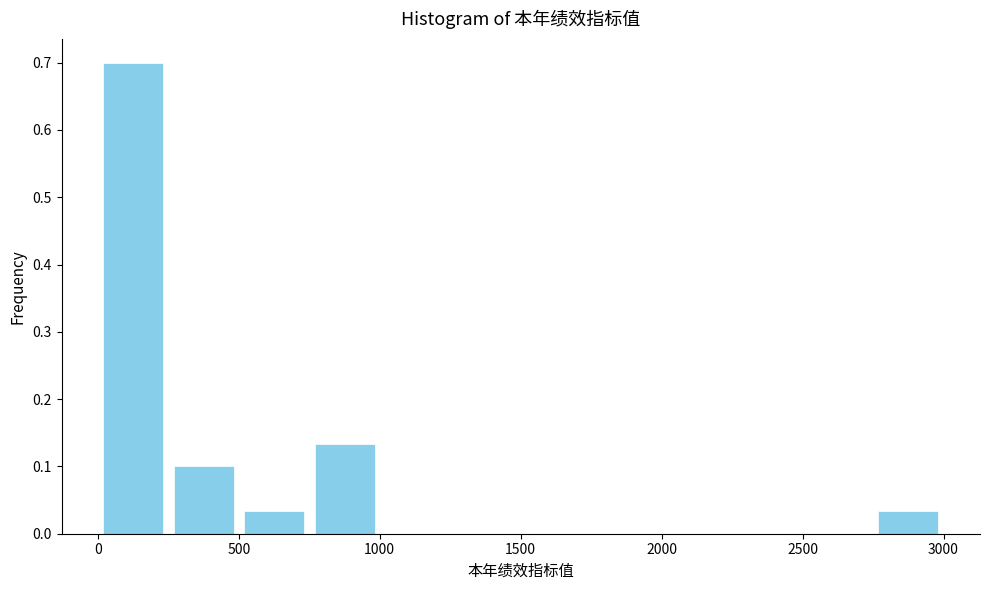

Reading left to right, list every bar in this chart as the range it spans on the x-axis followed by its height. Neither the bar edges nor the heights are printed on the chart, so give them approximately, as read against the axes.

0 to 250: 0.70
250 to 500: 0.10
500 to 750: 0.03
750 to 1000: 0.13
1000 to 1250: 0
1250 to 1500: 0
1500 to 1750: 0
1750 to 2000: 0
2000 to 2250: 0
2250 to 2500: 0
2500 to 2750: 0
2750 to 3000: 0.03